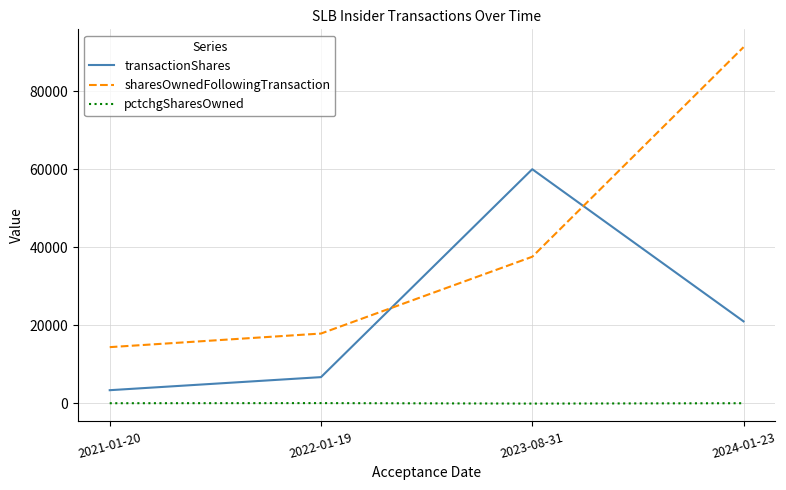

At how many categories does at least one series exceed 86731?

1